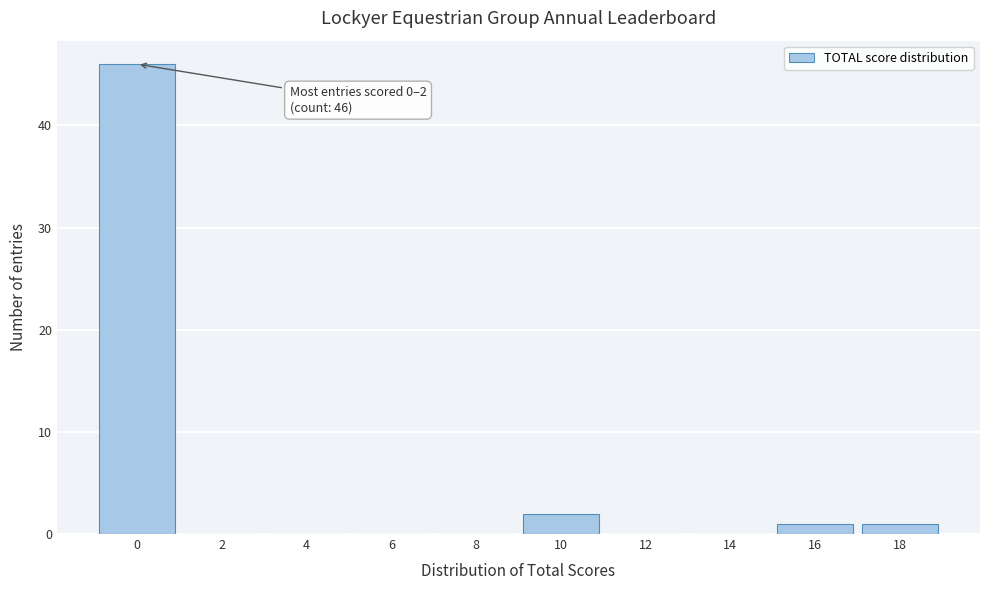

Reading left to right, what are all the values shown in this chart?

0=46	2=0	4=0	6=0	8=0	10=2	12=0	14=0	16=1	18=1